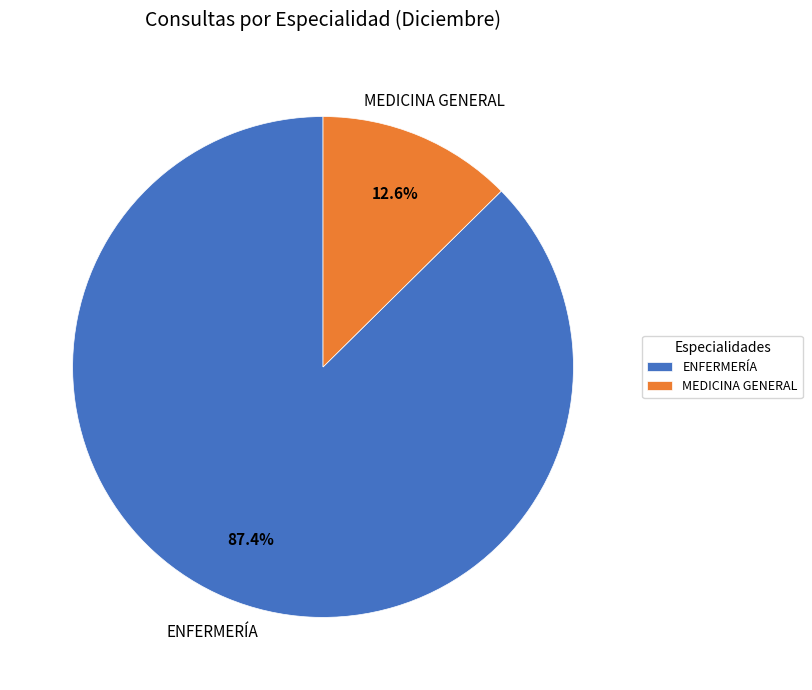

Between MEDICINA GENERAL and ENFERMERÍA, which is larger?

ENFERMERÍA